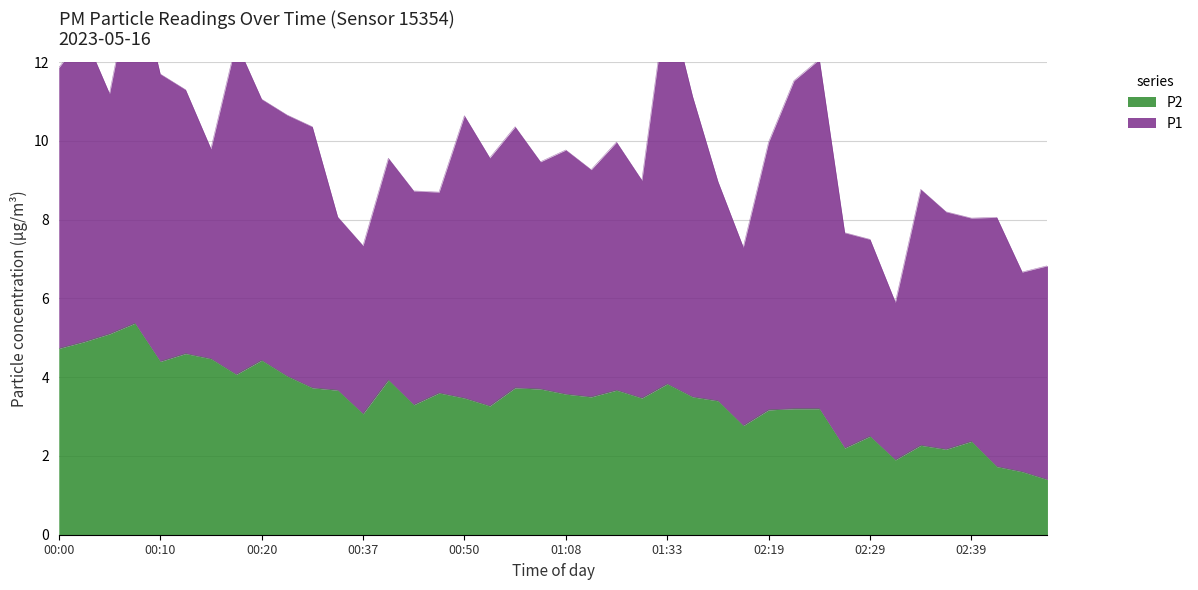

What is the ratio of the value at 00:05 to the value at 00:00?

1.1